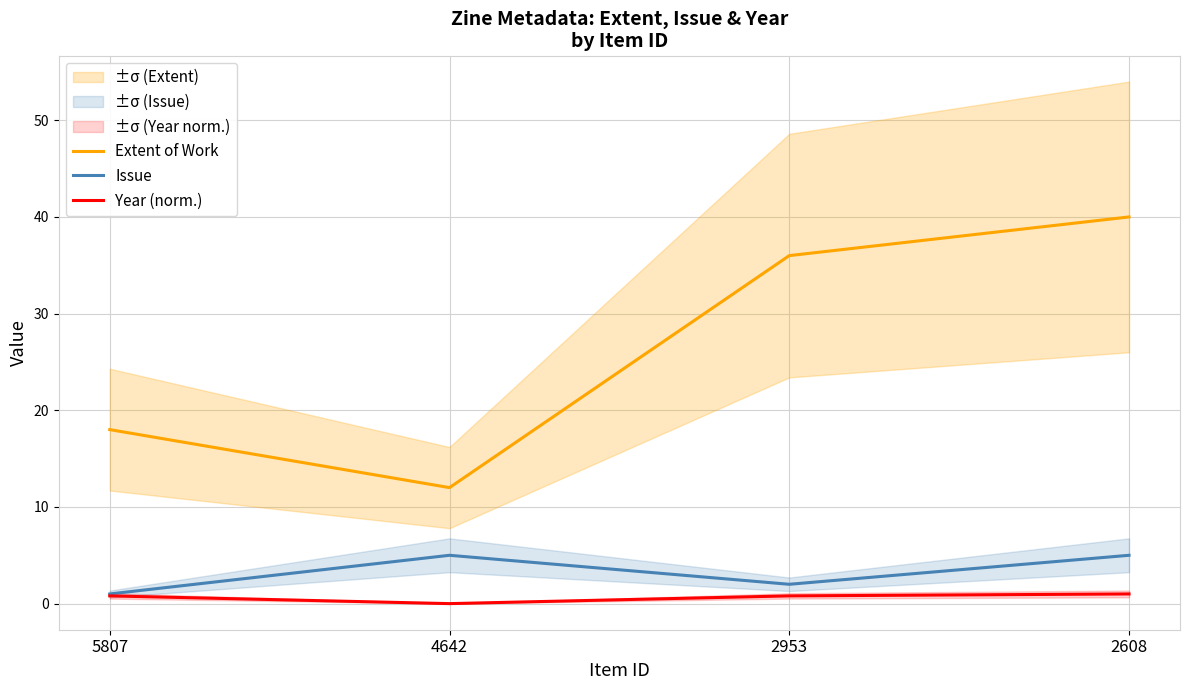

How many lines are shown in the chart?

3